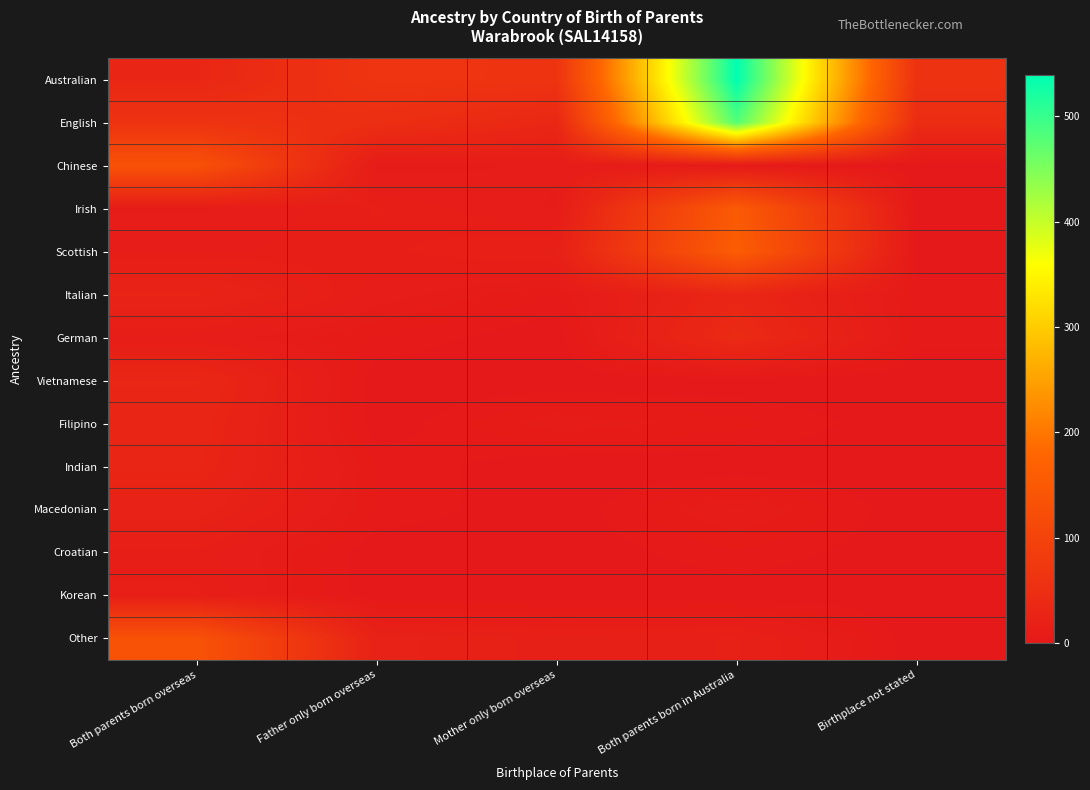

Which series changed the most between Both parents born overseas and Birthplace not stated?

Other